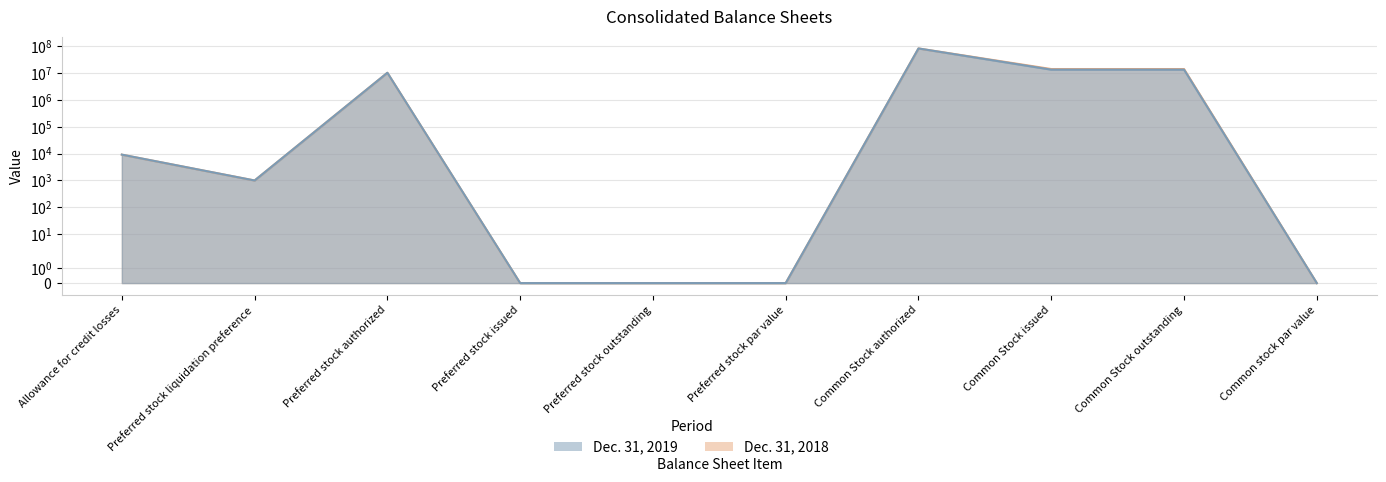

Rank the series by their average value, from highest to lowest.

Dec. 31, 2018, Dec. 31, 2019